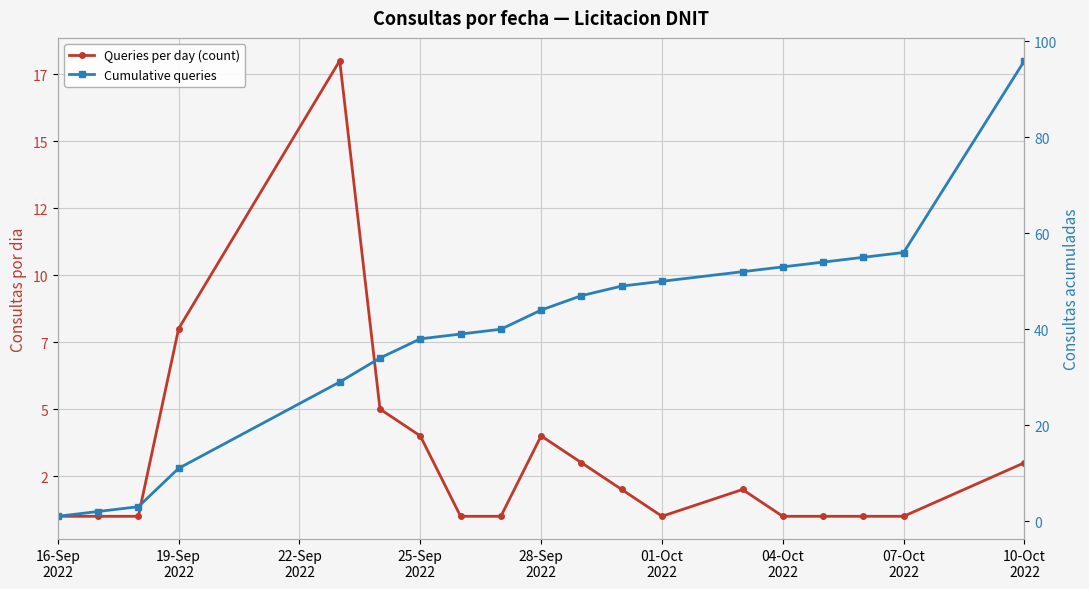

At how many categories does at least one series exceed 88?

1